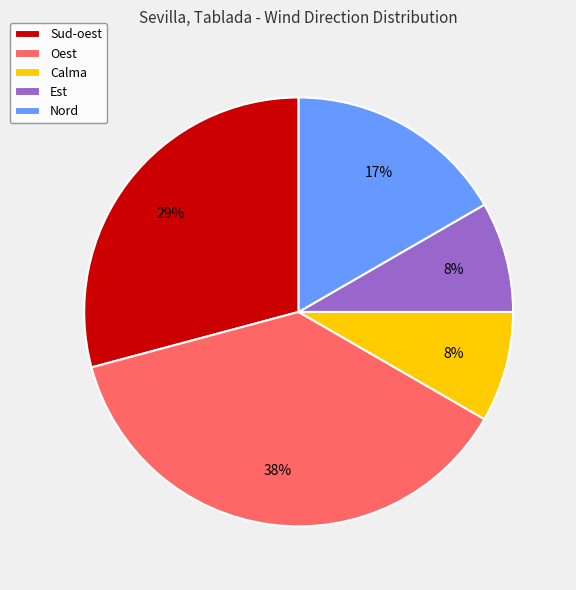

Which slice is the largest?

Oest